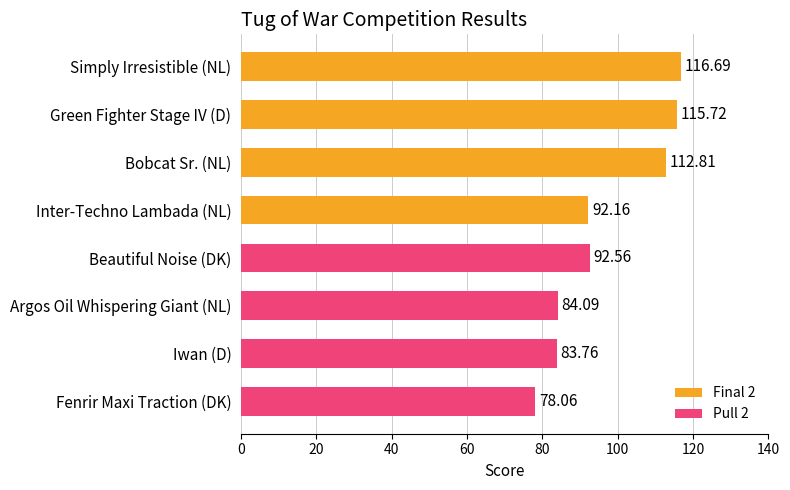

Reading left to right, what are all the values shown in this chart?

Final 2: 116.7	115.7	112.8	92.2
Pull 2: 92.6	84.1	83.8	78.1